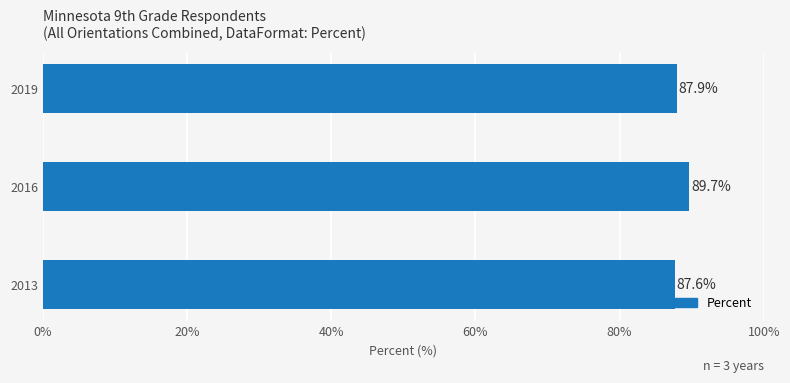

Which label corresponds to the largest value in the chart?

2016